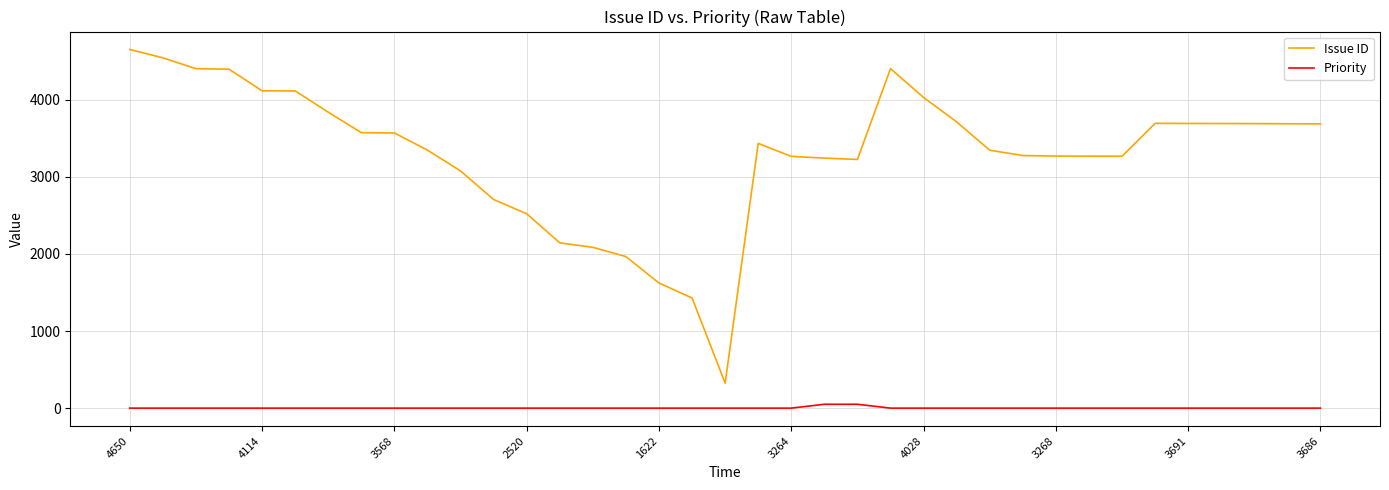

True or false: Issue ID and Priority cross at least once.

False